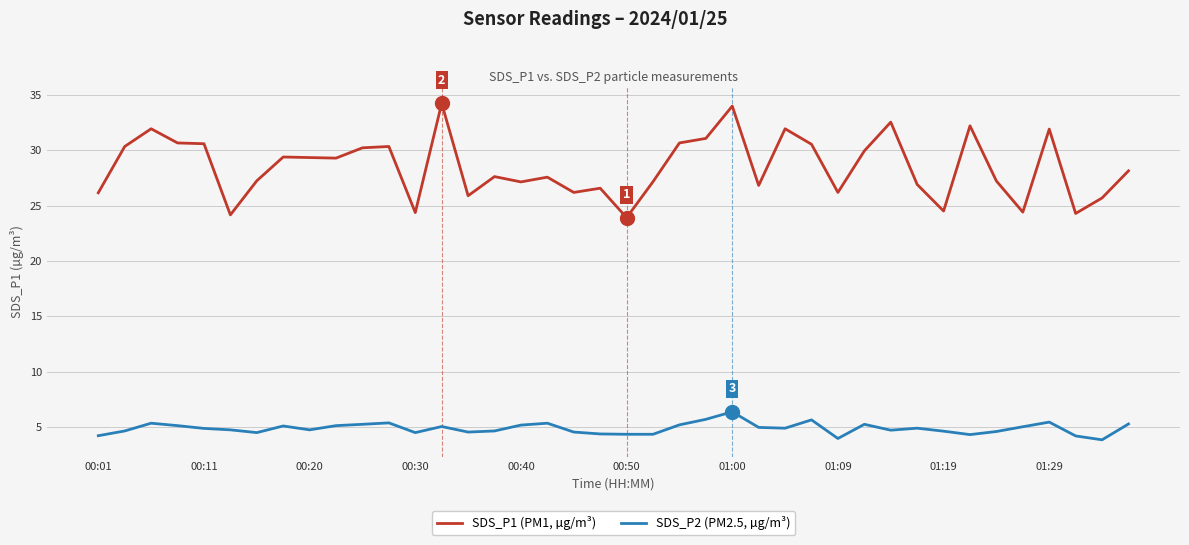

What is the difference between the maximum and second lowest values in the SDS_P2 (PM2.5, µg/m³) series?

2.4